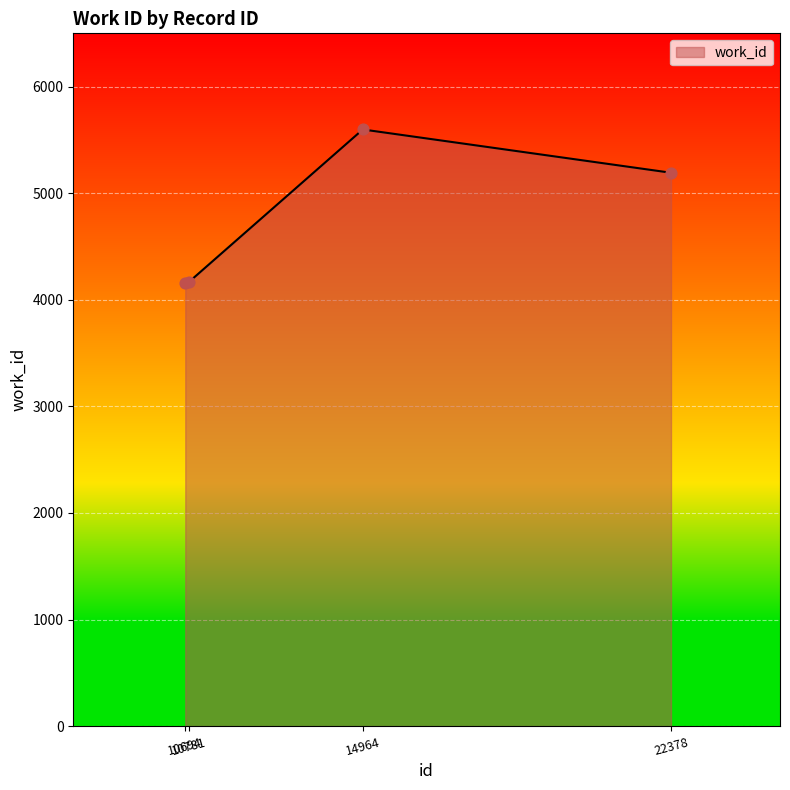

What is the change in value from 10781 to 22378?

+1025